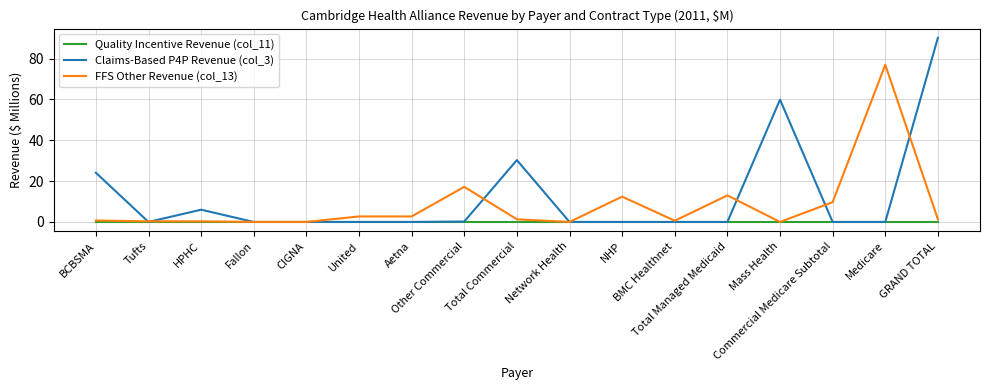

What is the greatest value displayed?

90.2